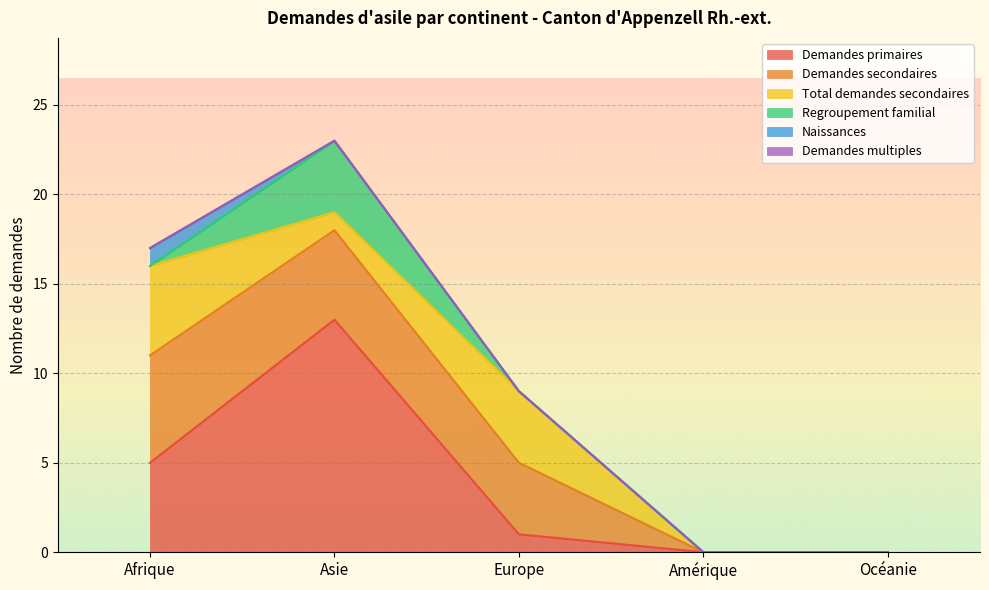

True or false: Naissances has a value of 0 at Asie.

False